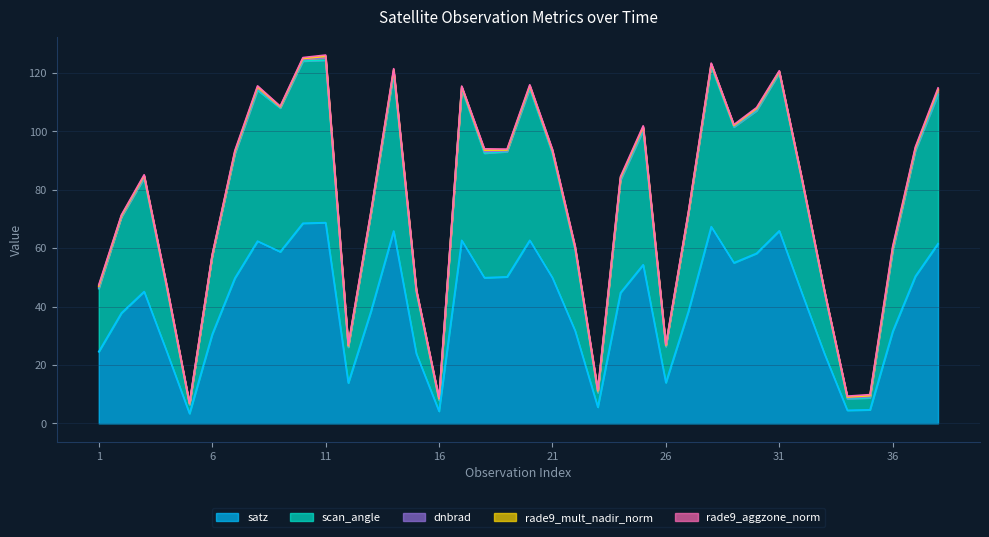

True or false: rade9_mult_nadir_norm has more than 1 points higher than both neighbors.

True